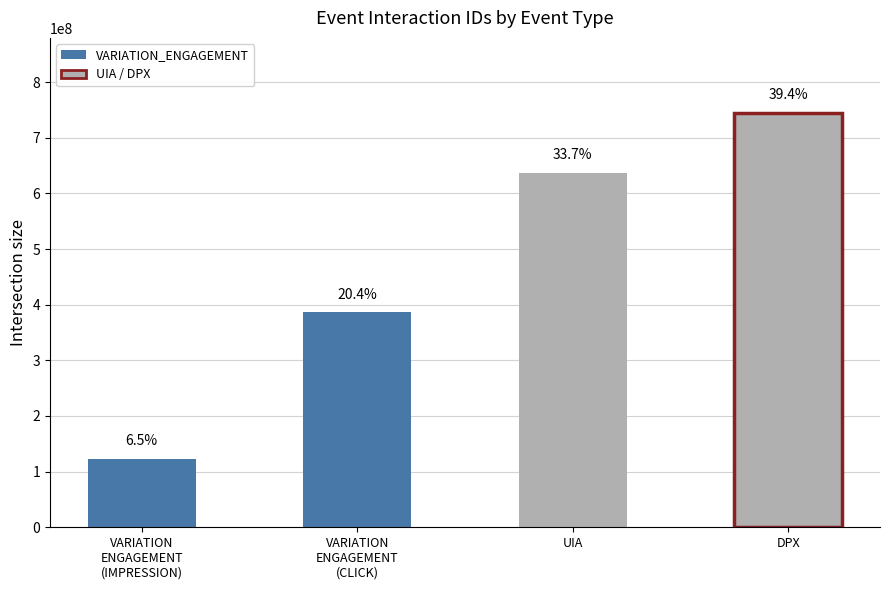

Rank the categories by value from highest to lowest.

DPX, UIA, VARIATION_ENGAGEMENT (CLICK), VARIATION_ENGAGEMENT (IMPRESSION)